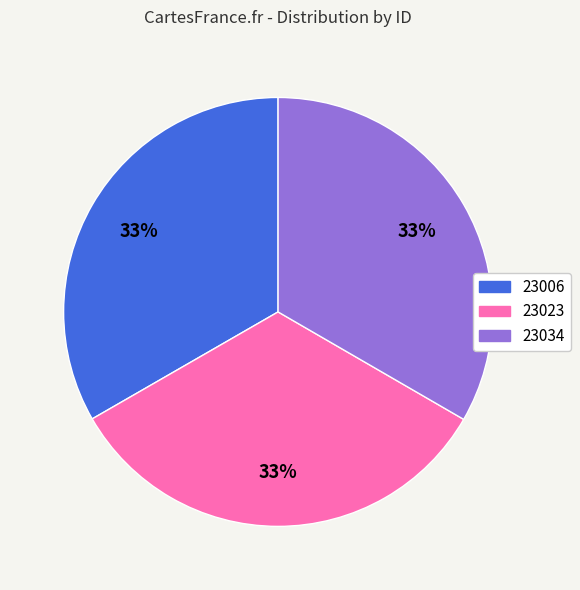

To the nearest percent, what percentage of the pie is 23006?

33%